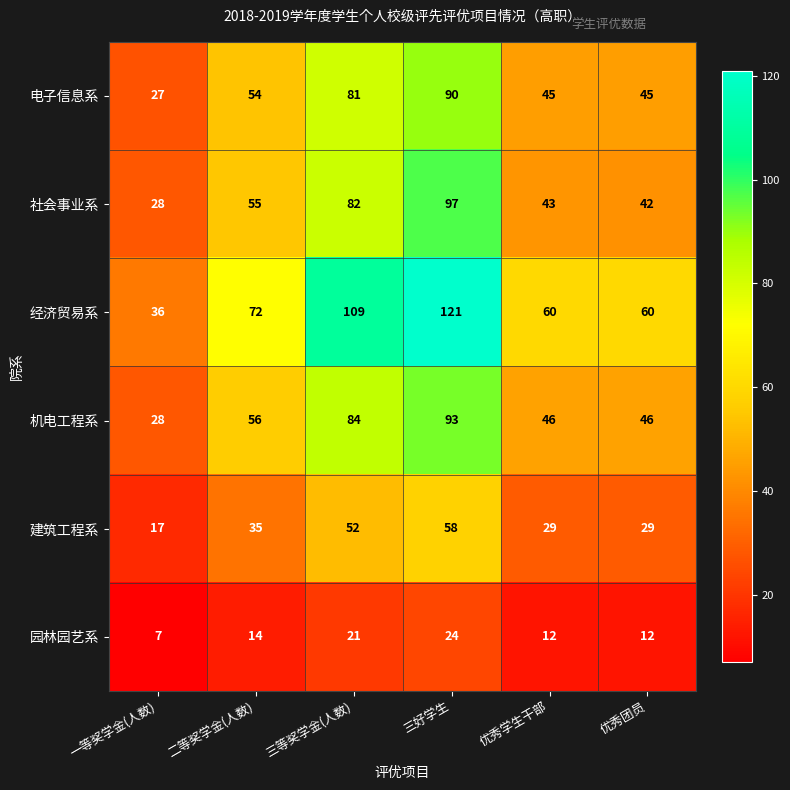

What is the maximum value for 社会事业系?

97